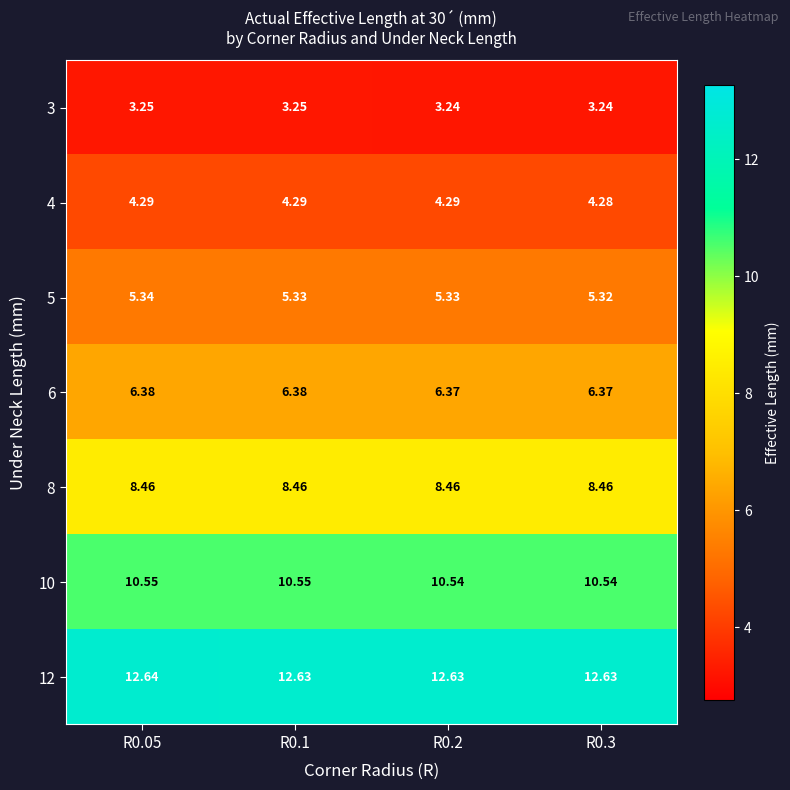

Is the value of 12 at R0.2 greater than the value of 6 at R0.3?

Yes